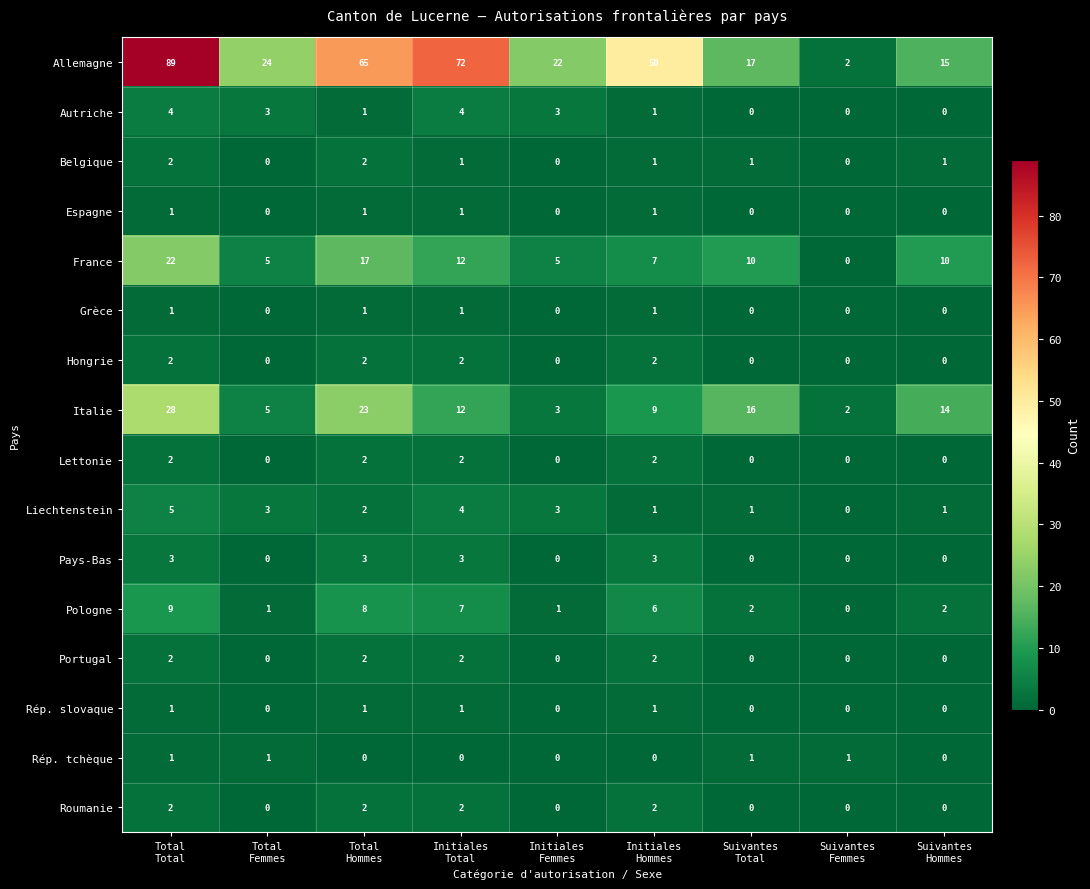

What is the difference between the maximum and minimum values in the Liechtenstein series?

5